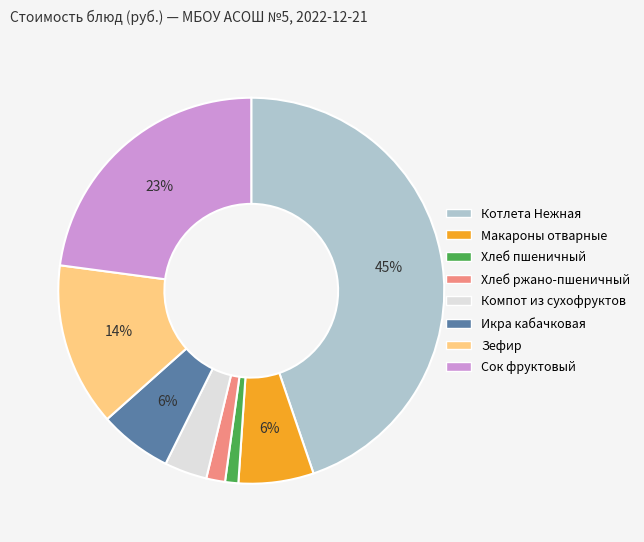

To the nearest percent, what portion does Макароны отварные represent?

6%